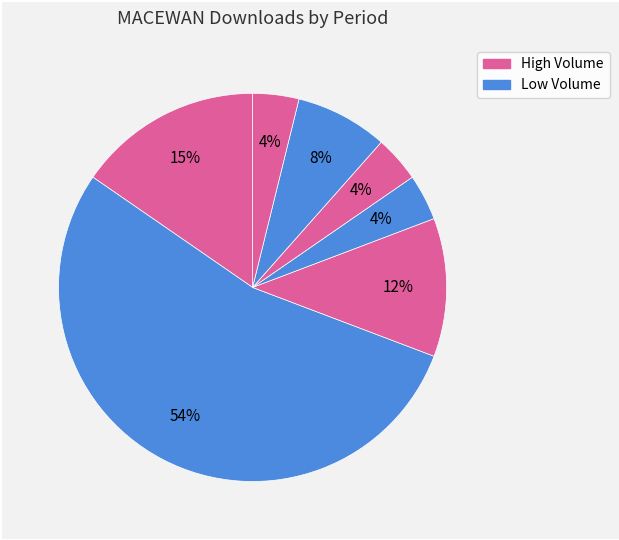

How many segments does this pie chart have?

7